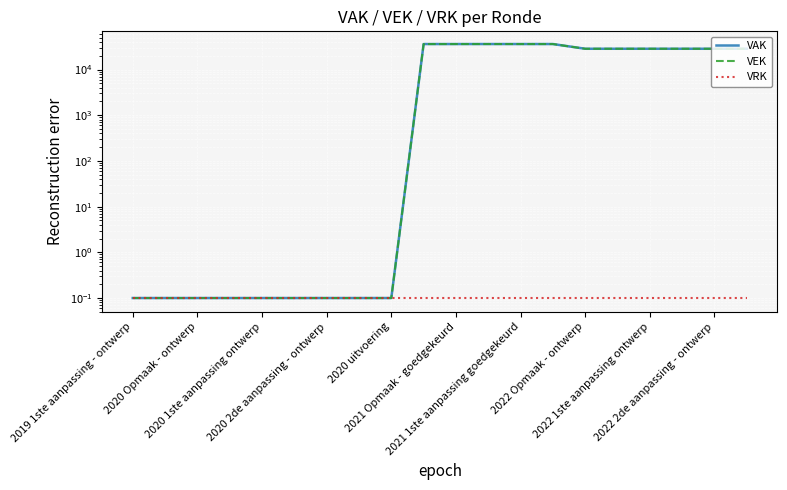

True or false: VEK and VAK cross at least once.

False